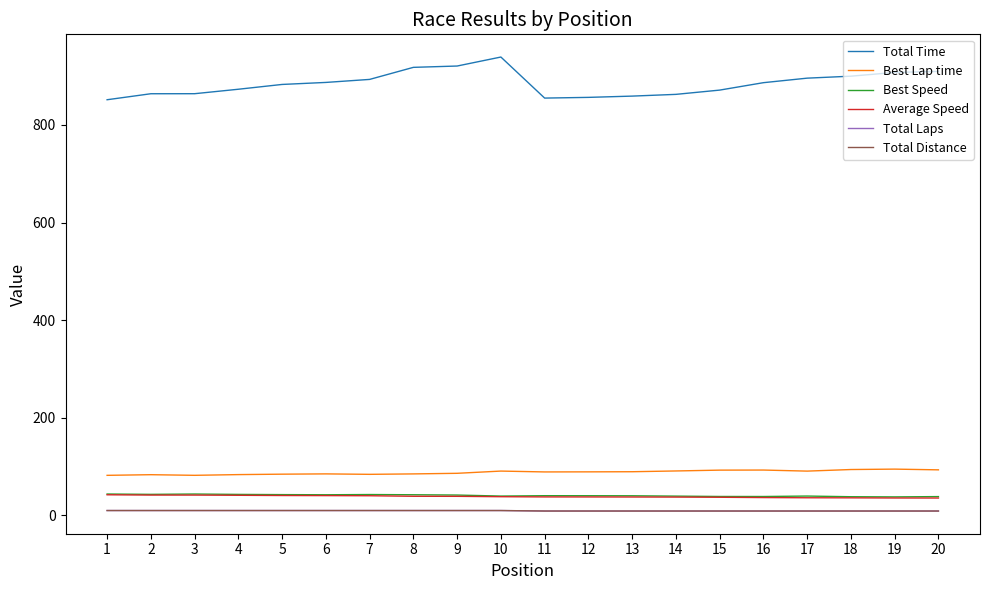

Does the chart display data point markers on the line(s)?

No